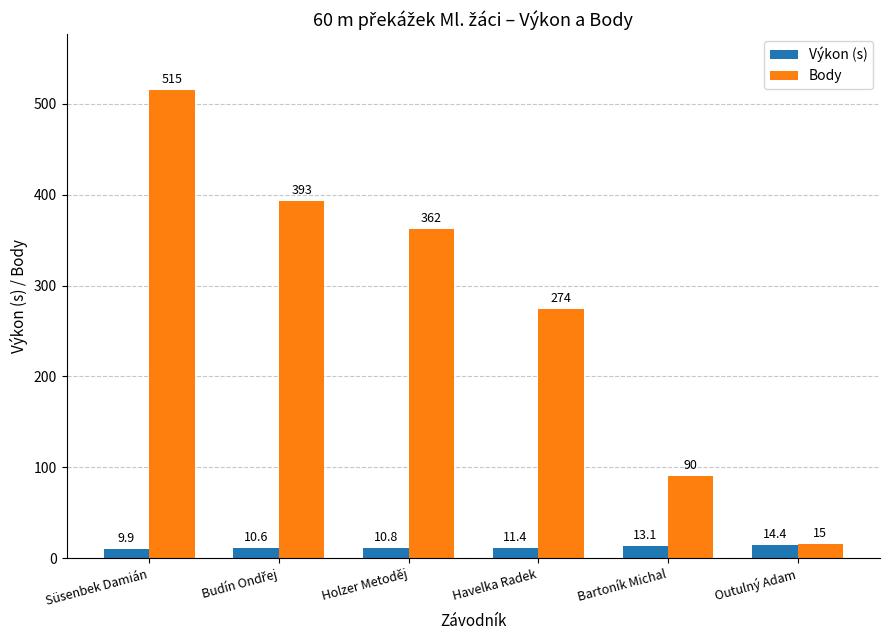

Does the chart contain stacked bars?

No